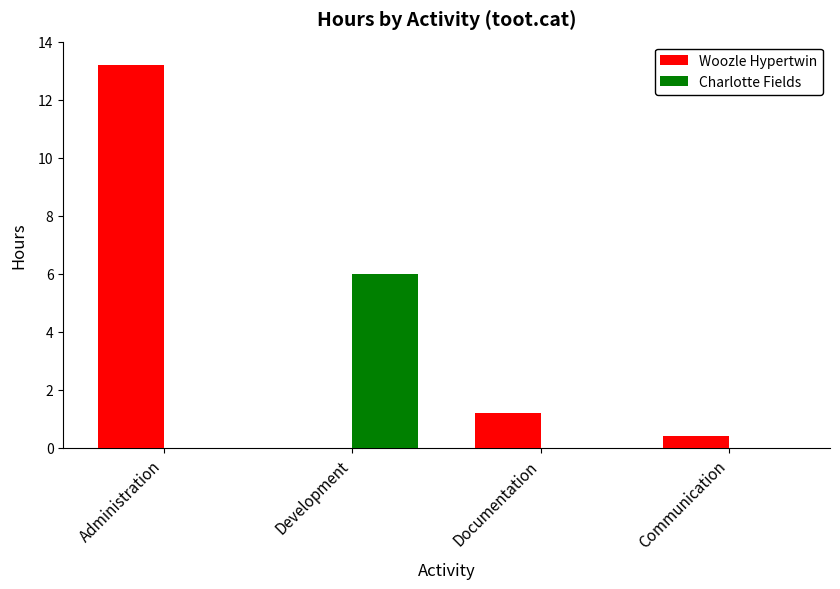

Reading left to right, transcribe all the data shown in this chart.

Woozle Hypertwin: 13.2	0.0	1.2	0.4
Charlotte Fields: 0.0	6.0	0.0	0.0